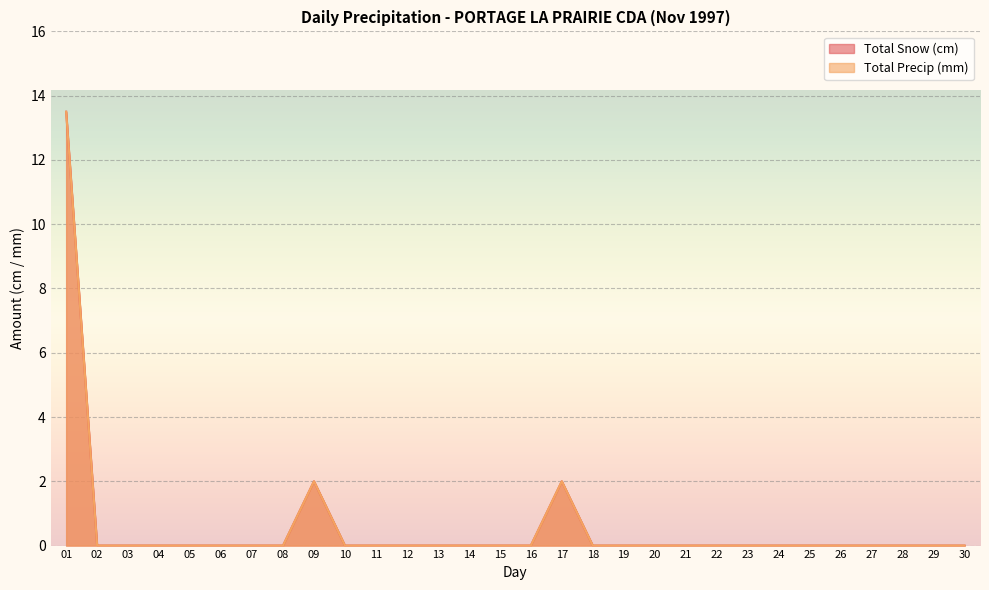

Rank the series at 27 from highest to lowest value.

Total Snow (cm), Total Precip (mm)